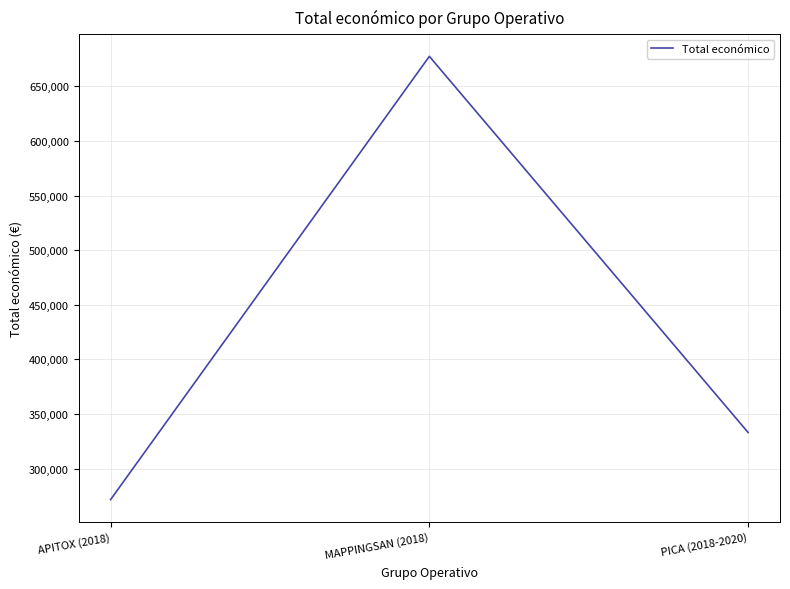

What is the difference between the values at MAPPINGSAN (2018) and APITOX (2018)?

405873